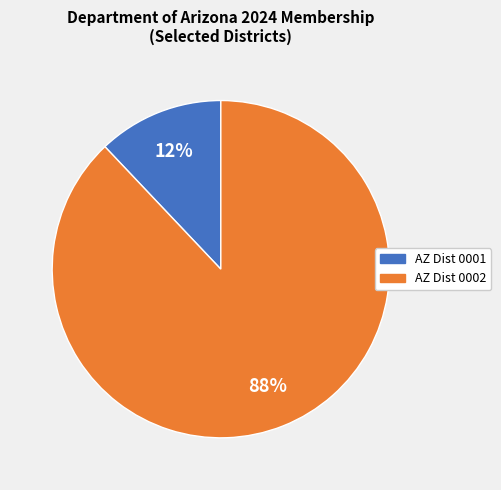

Is there any slice that represents more than half of the pie?

Yes